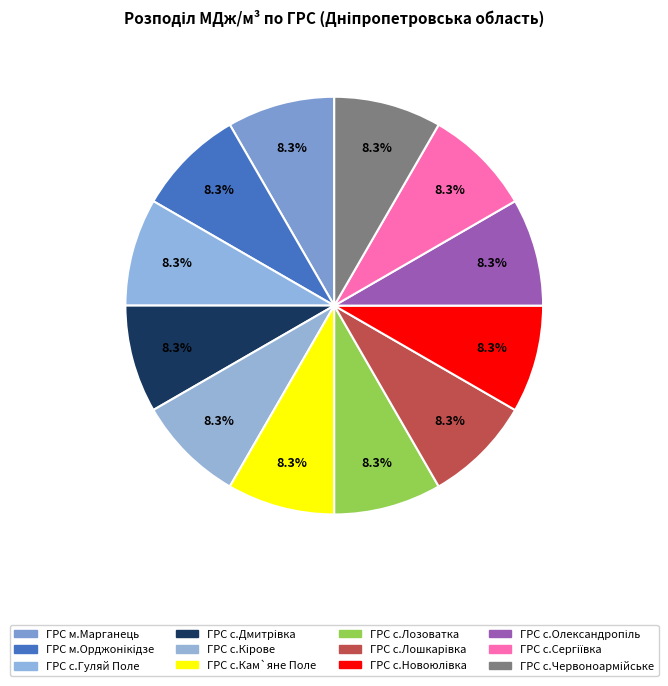

What is the ratio of the value at ГРС с.Червоноармiйське to the value at ГРС с.Лозоватка?

1.0